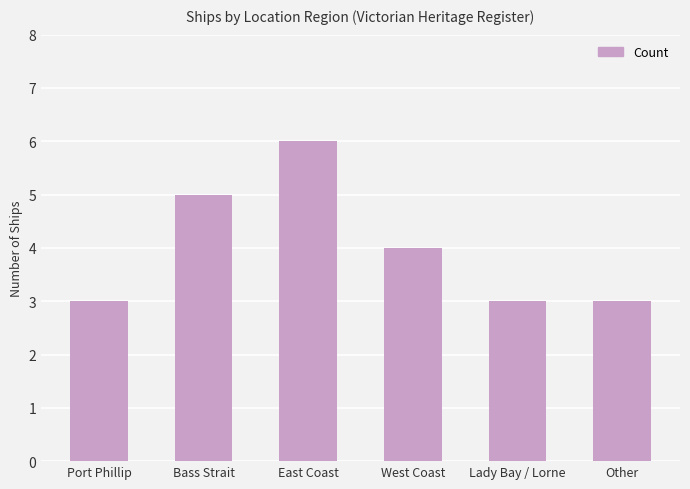

What is the label of the 5th bar from the right?

Bass Strait